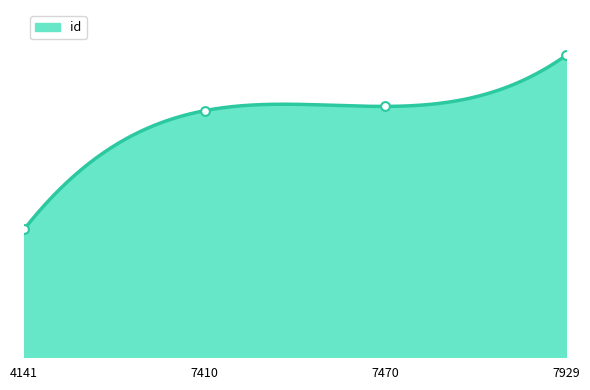

What is the change in value from 7410 to 7470?

+355